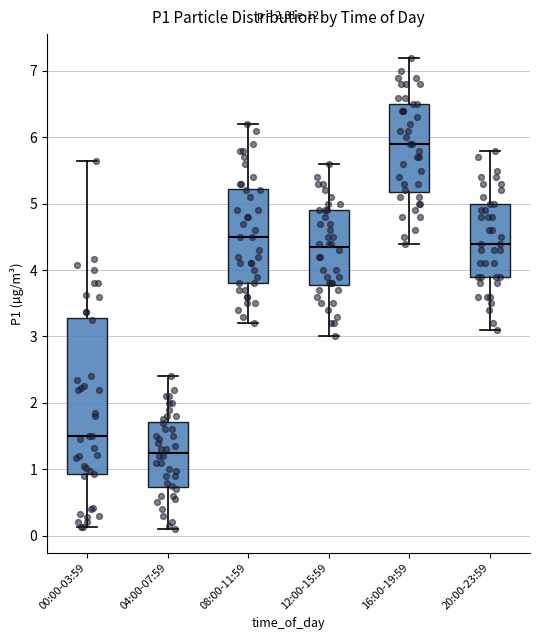

Which box is the tallest, from its lower edge to its upper edge?

00:00-03:59